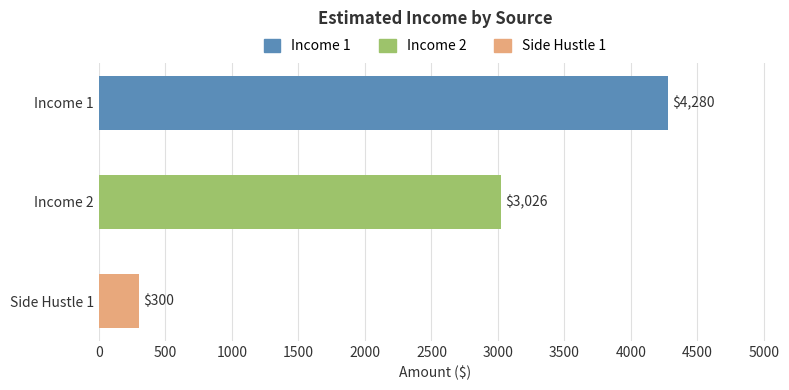

Rank the categories by value from highest to lowest.

Income 1, Income 2, Side Hustle 1